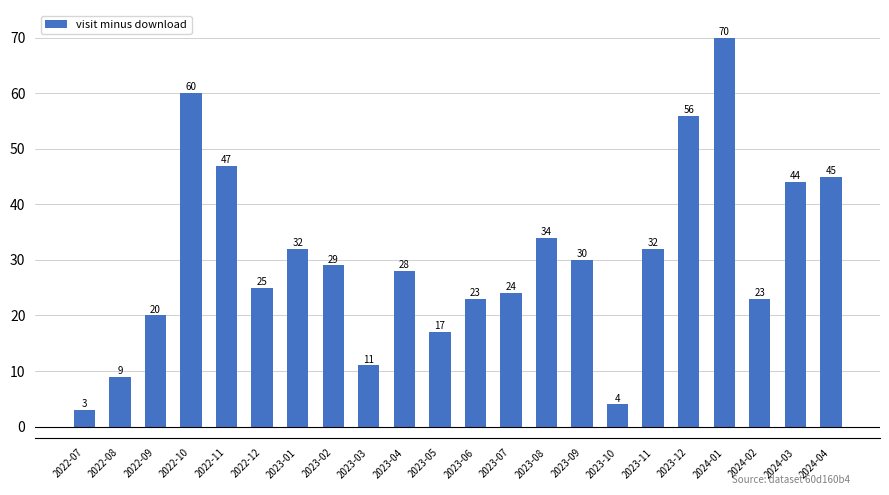

At which category does the chart reach its minimum across all series?

2022-07